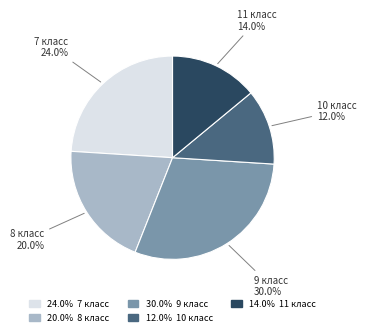

Between 24.0% 7 класс and 20.0% 8 класс, which is larger?

24.0% 7 класс